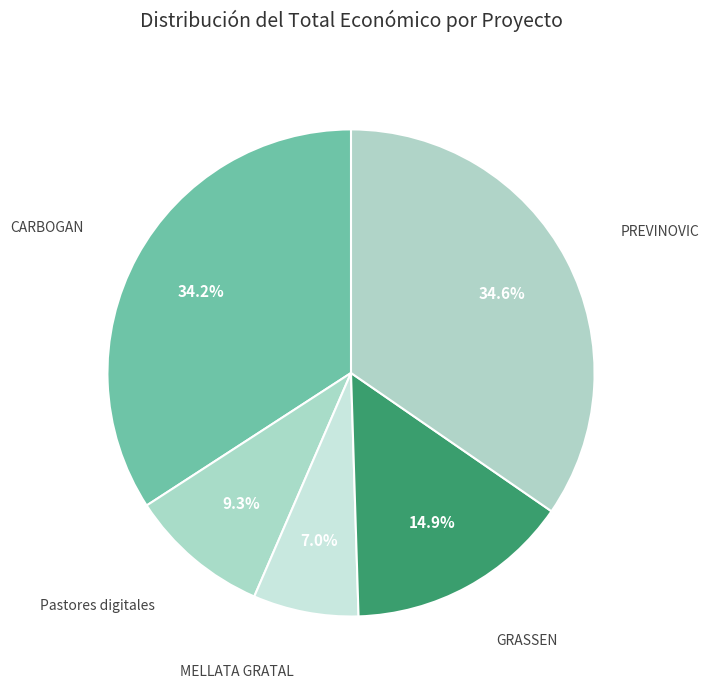

Count the number of slices in the pie.

5